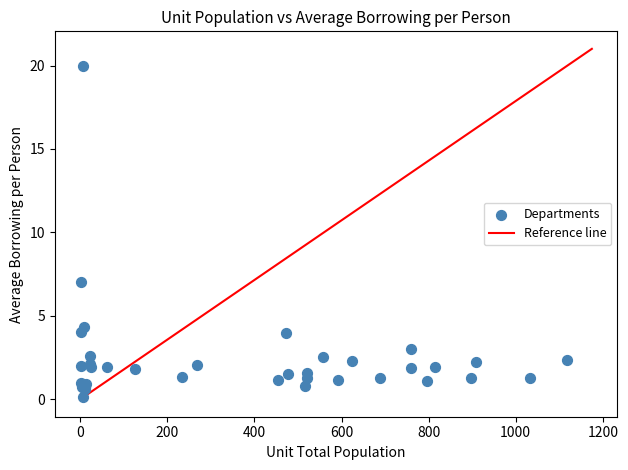

What Y value in the scatter plot is closest to 10?

7.0